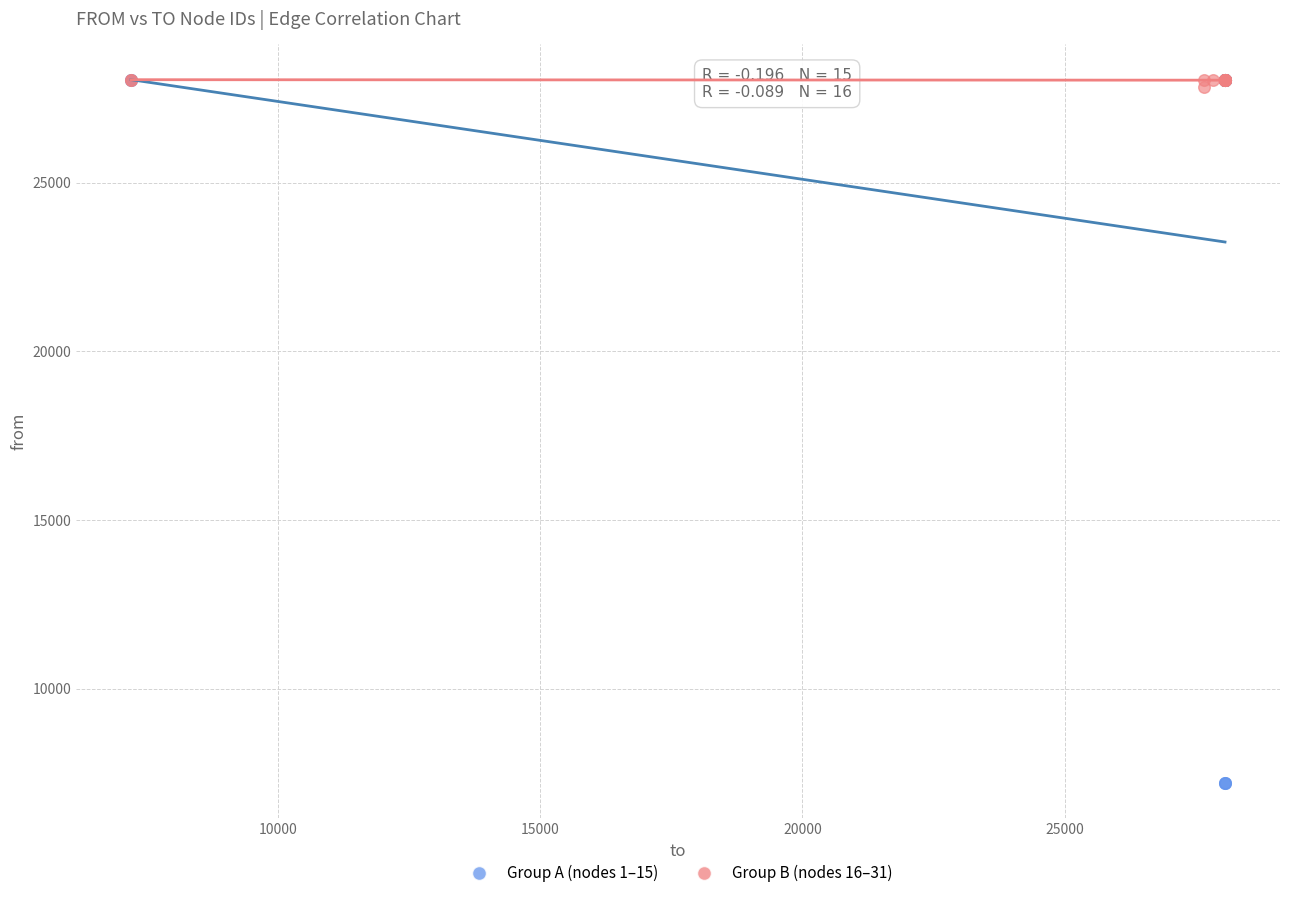

Which series has the largest Y range (max minus min)?

Group A (nodes 1–15)